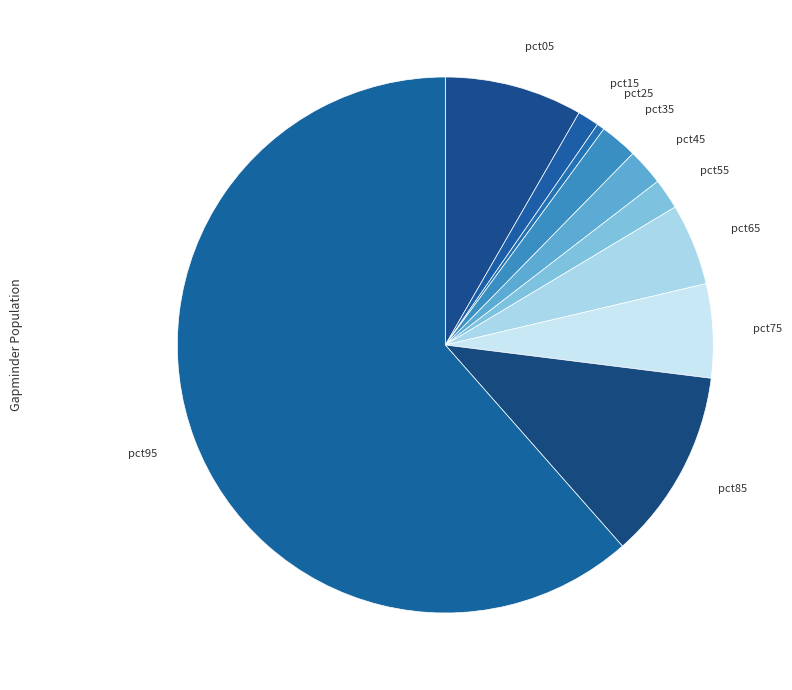

Is there a majority slice in this chart?

Yes